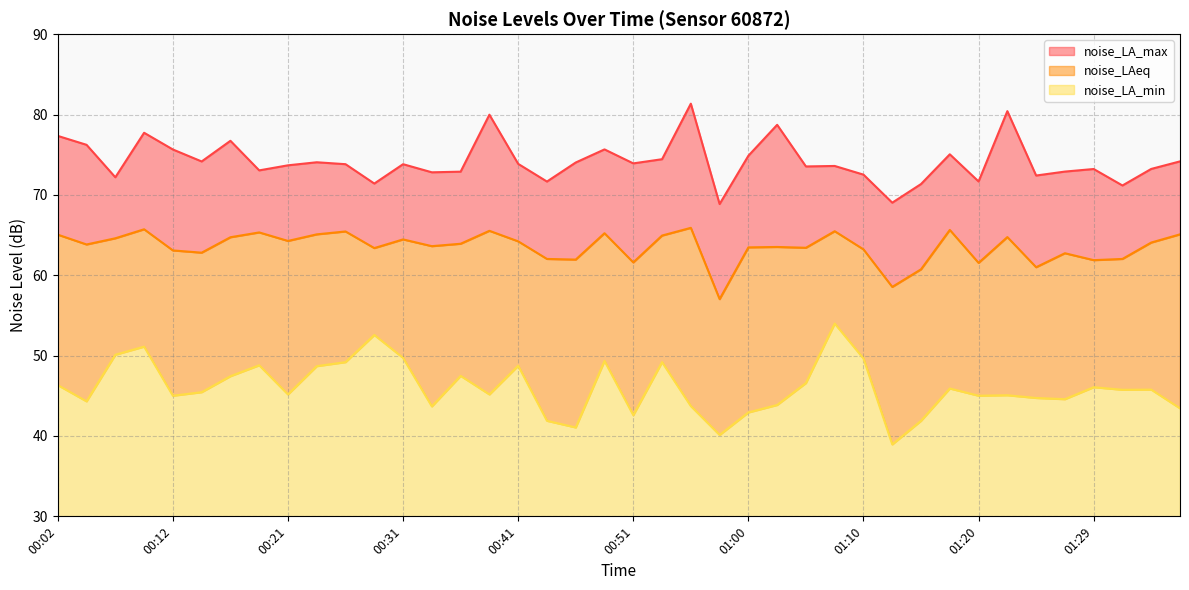

True or false: noise_LAeq and noise_LA_min cross at least once.

False